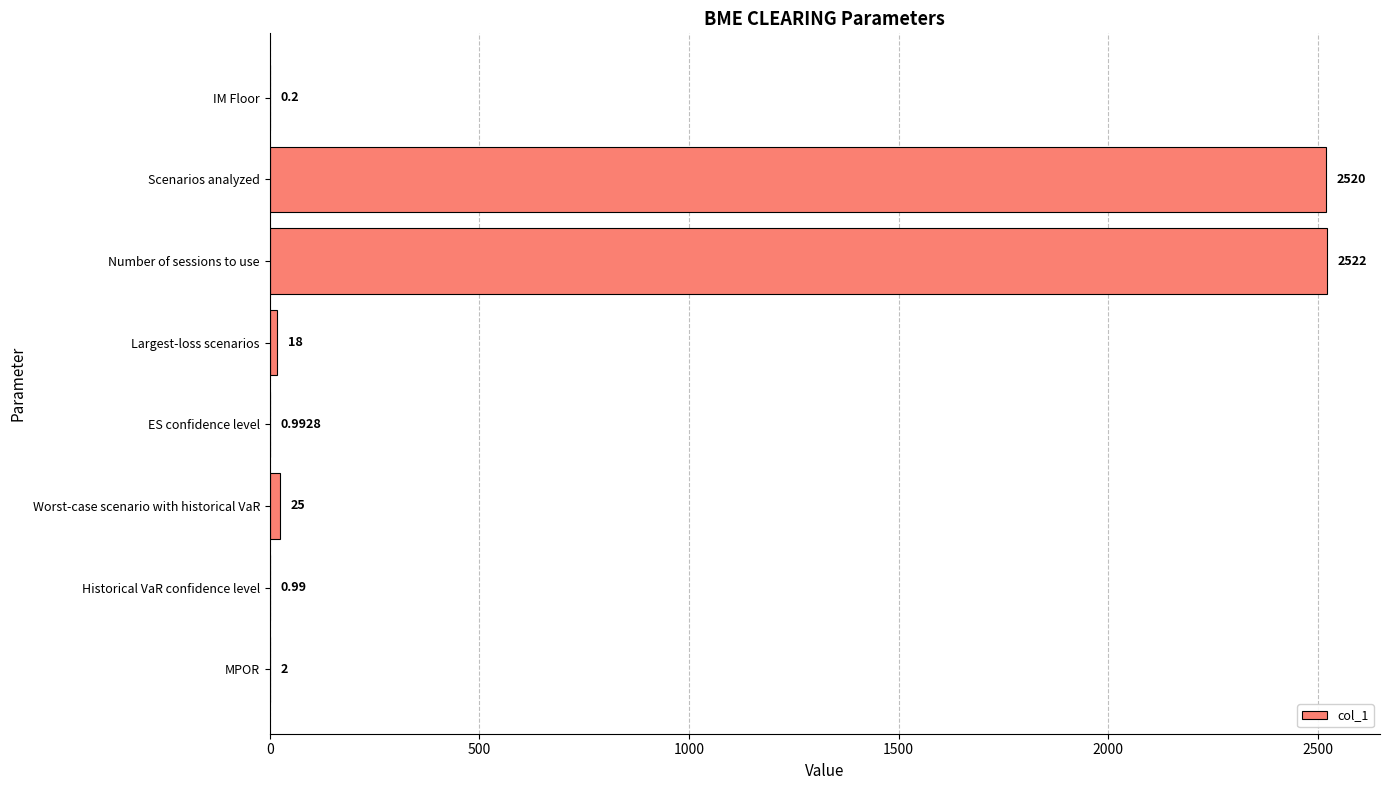

At which category does the chart reach its peak across all series?

Number of sessions to use